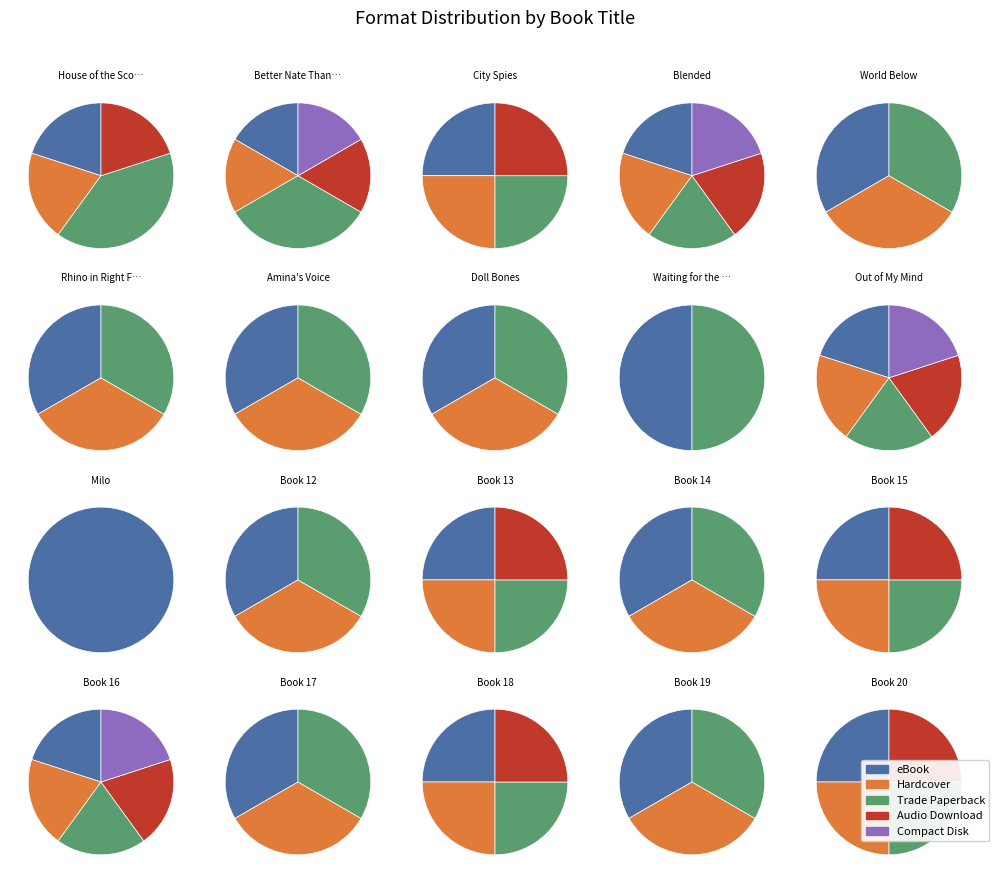

What percentage do Hardcover and eBook together represent?

47.1%